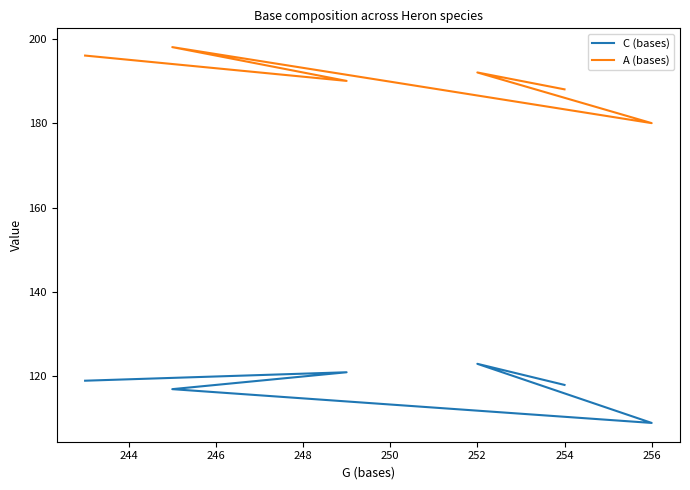

Which series has the largest total across all categories?

A (bases)